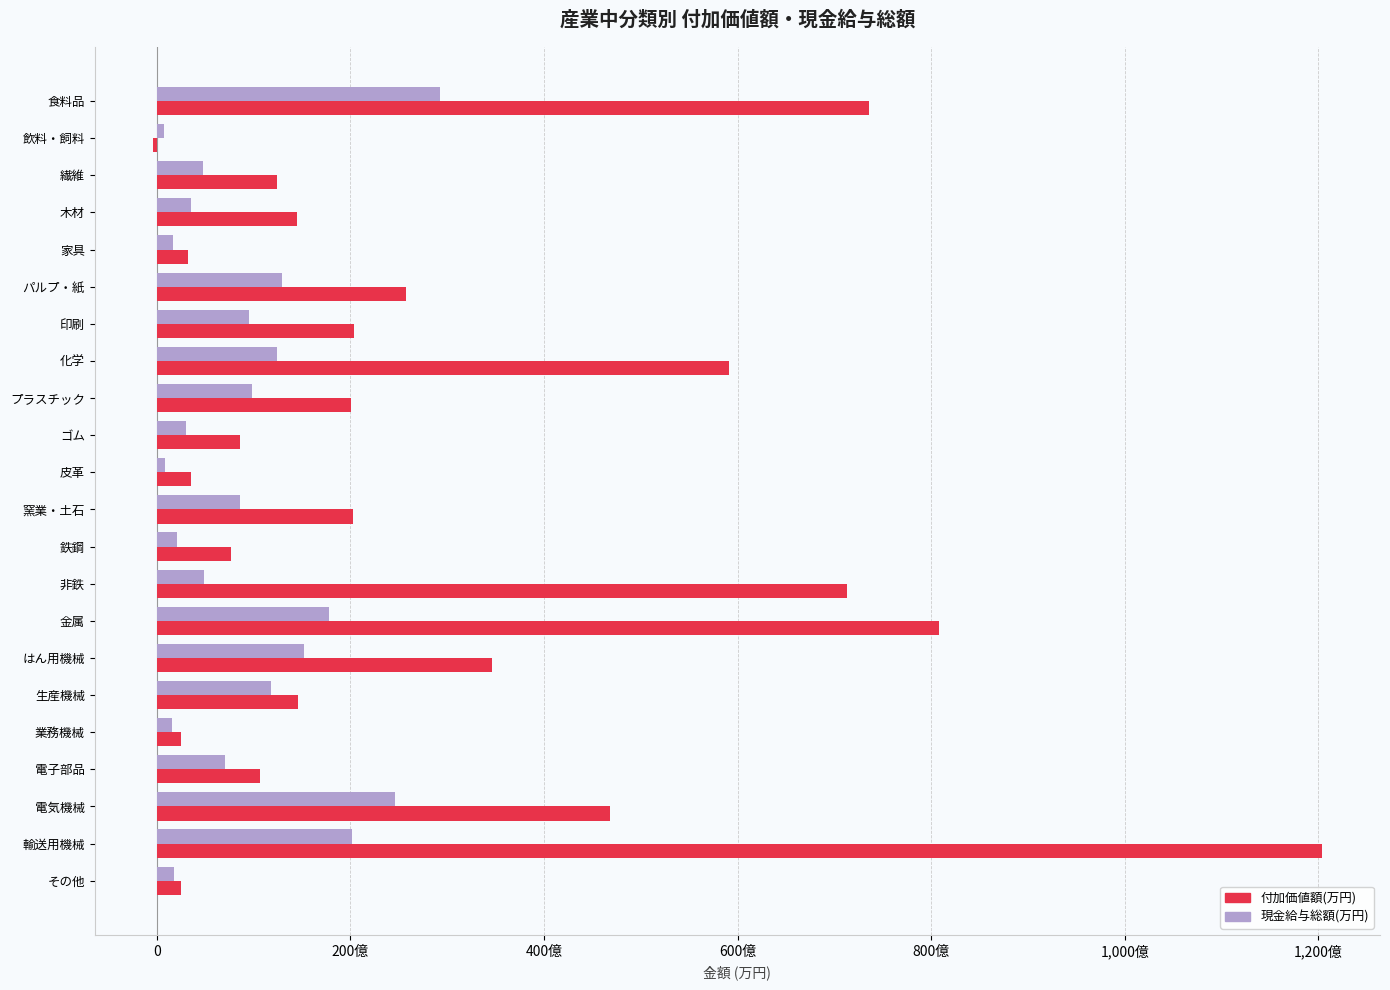

What are all the series names shown in the legend?

付加価値額(万円), 現金給与総額(万円)